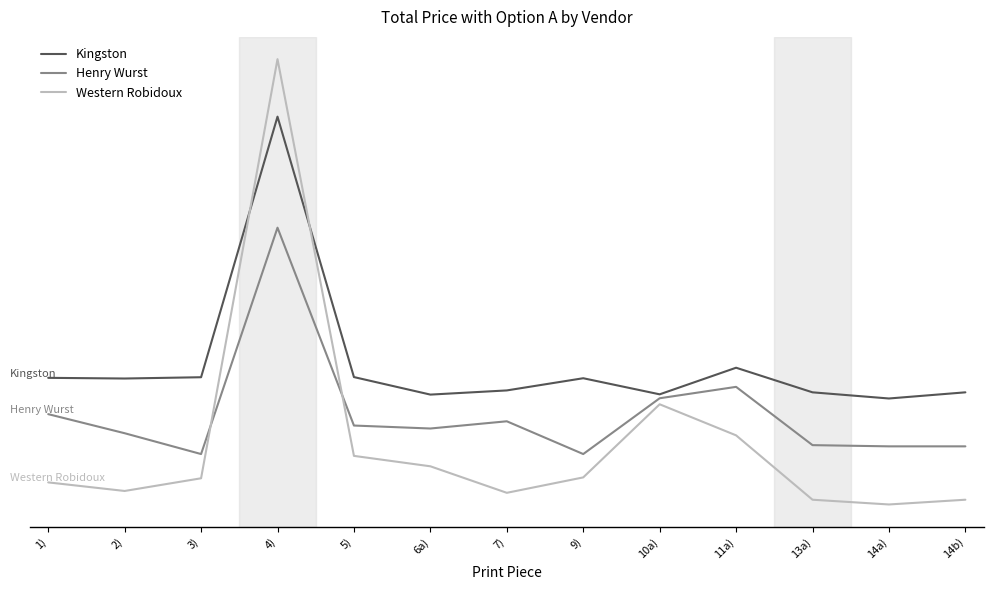

How many interior local valleys does the Henry Wurst series have?

3